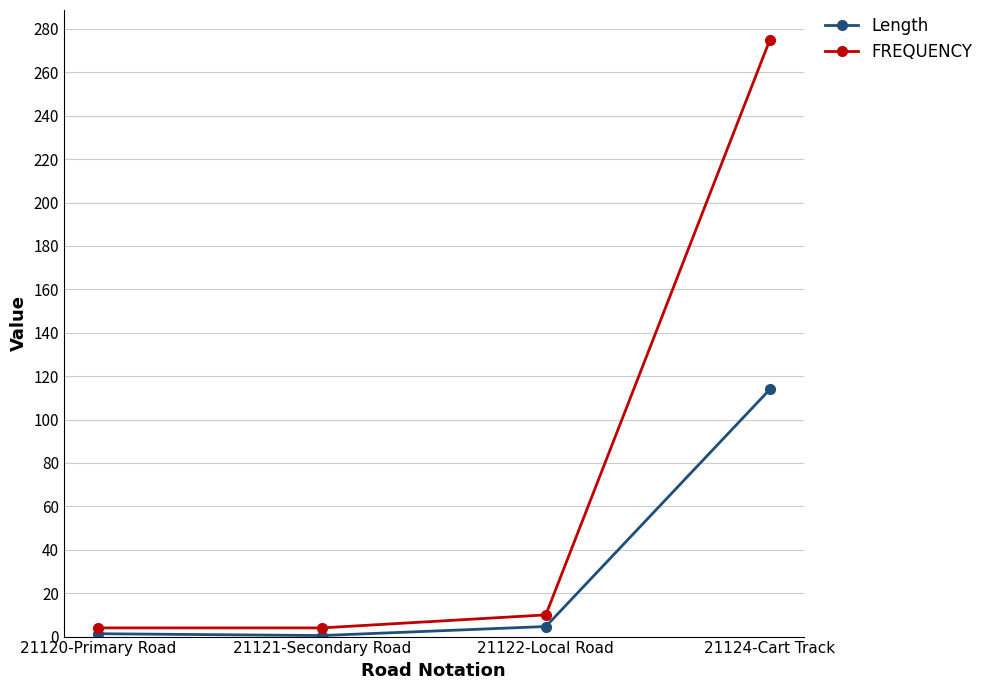

How many data points does each series have?

4